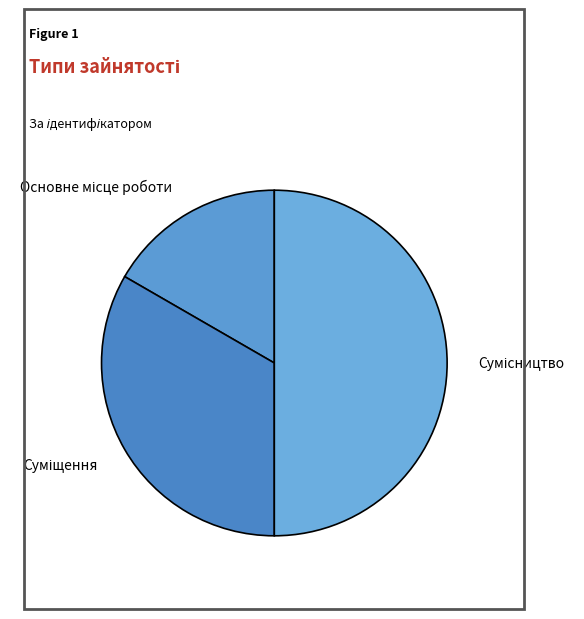

How many segments does this pie chart have?

3